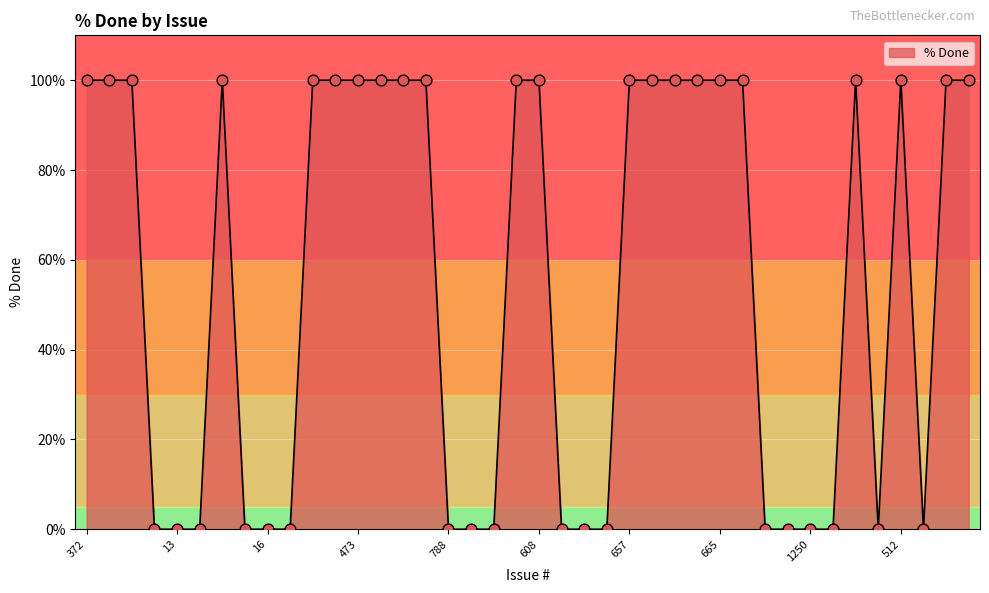

What is the difference between the maximum and minimum values?

100